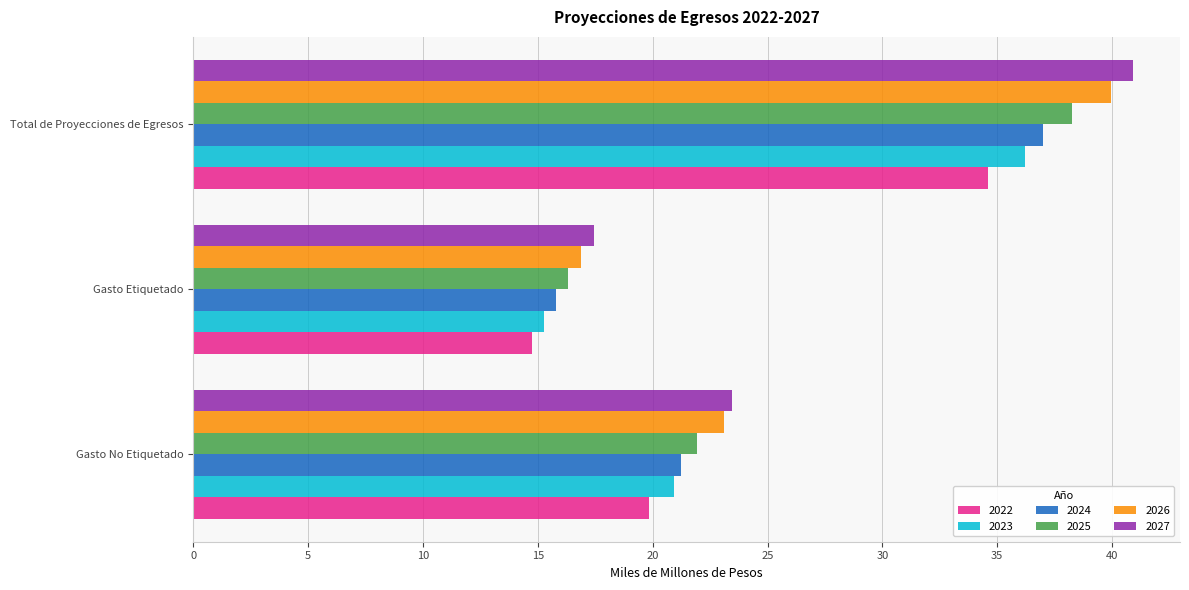

Rank the categories by 2027 value from lowest to highest.

Gasto Etiquetado, Gasto No Etiquetado, Total de Proyecciones de Egresos